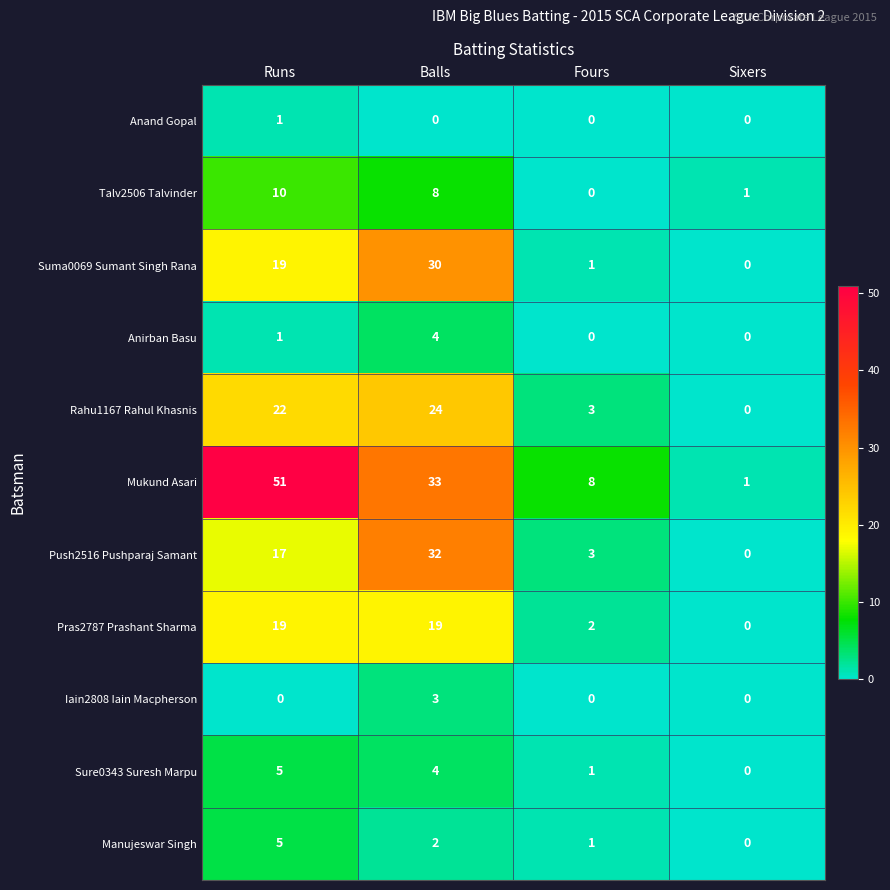

What is the difference between the maximum and minimum values in the Sure0343 Suresh Marpu series?

5